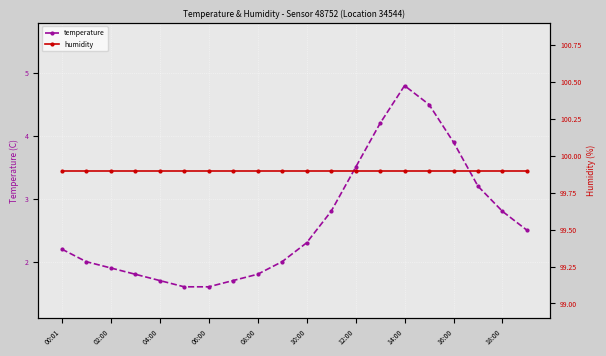

What is the highest value of the temperature series?

4.8